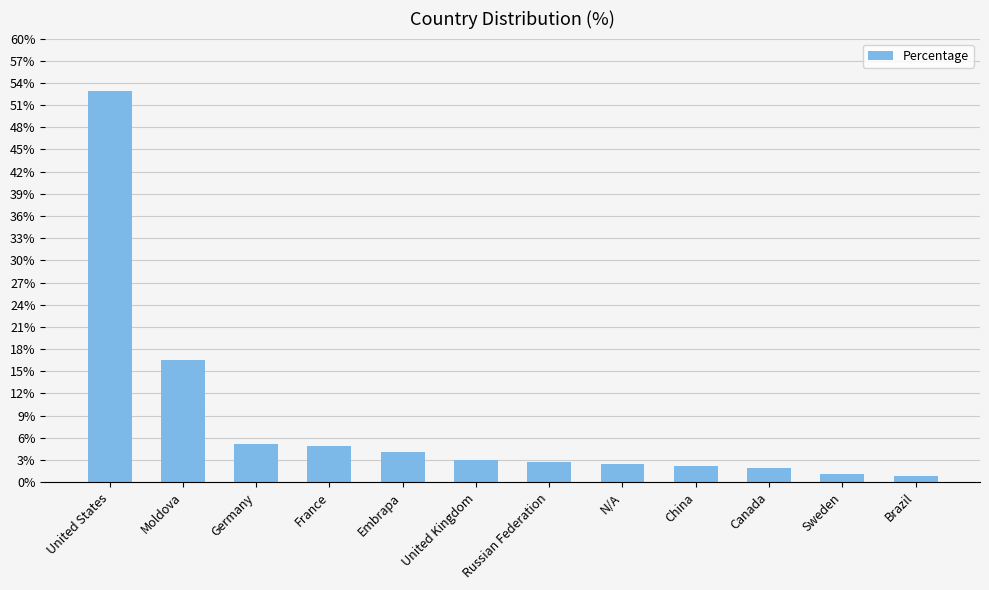

Which has a higher value, China or Embrapa?

Embrapa